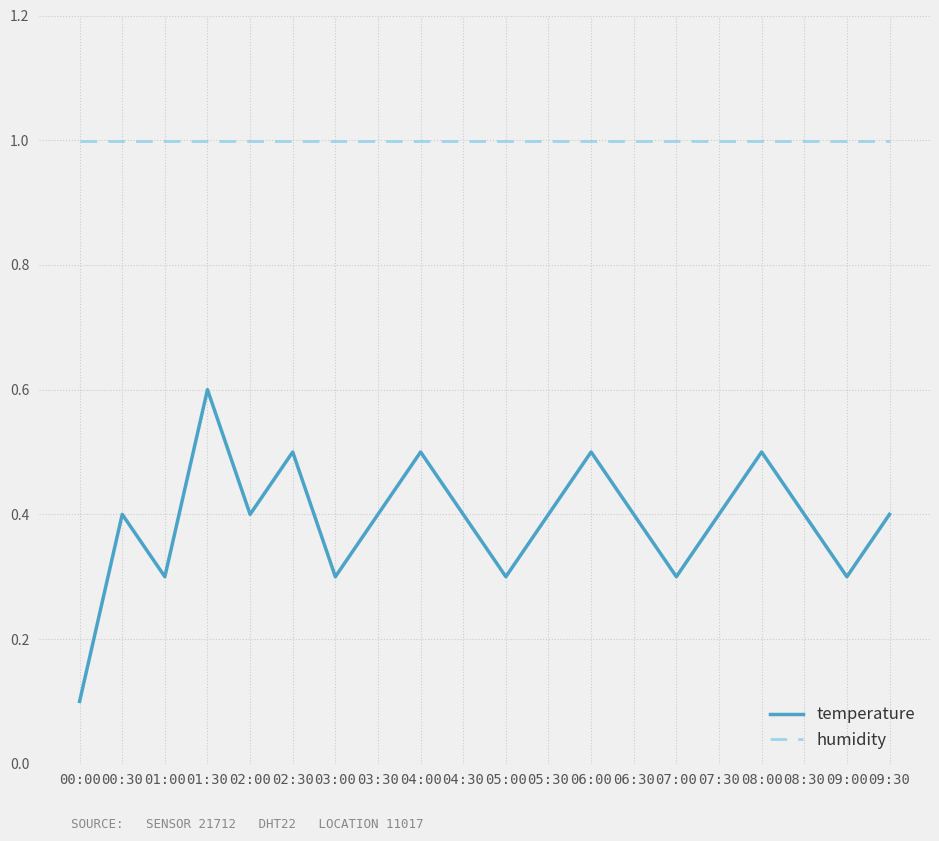

Rank the series at 02:00 from highest to lowest value.

humidity, temperature